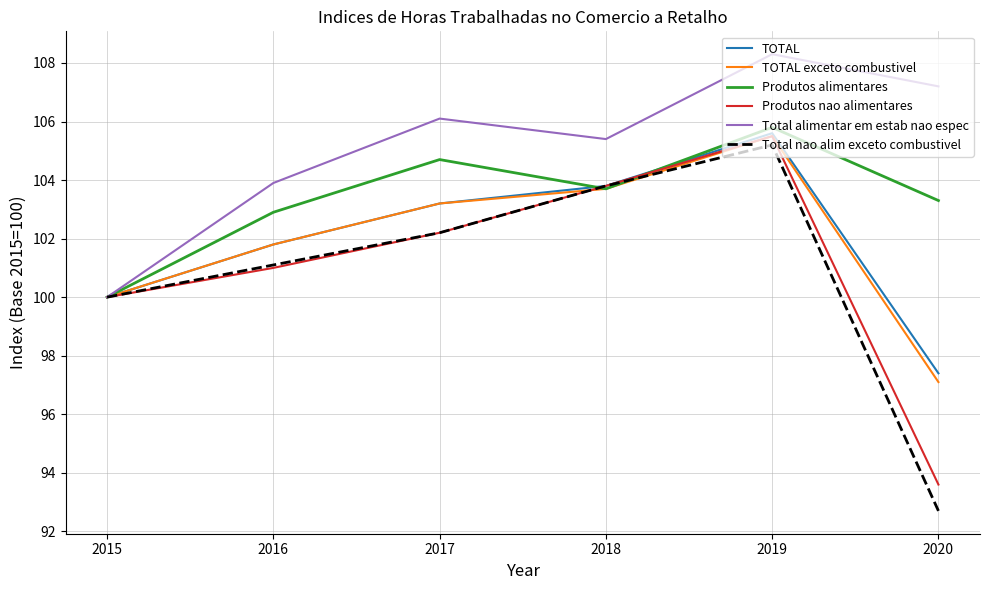

Where is the first local maximum for TOTAL exceto combustivel?

2019